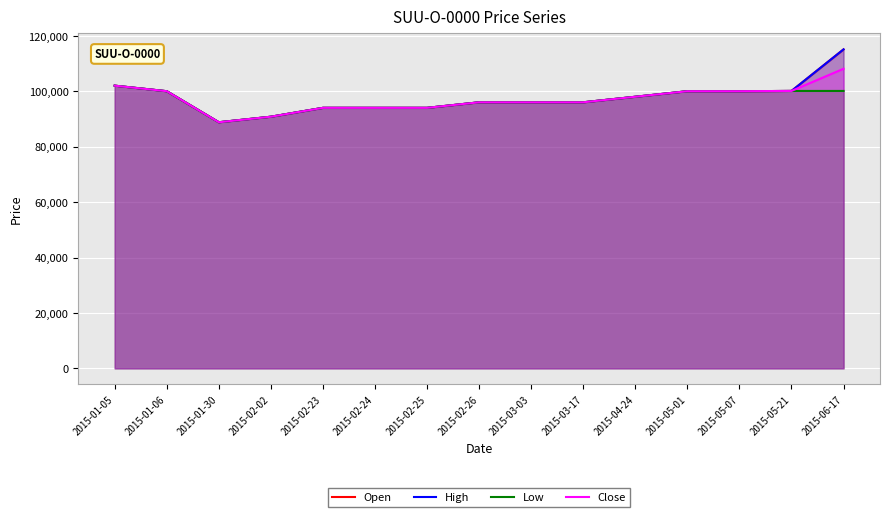

List the series in order of their peak value, lowest first.

Low, Close, Open, High